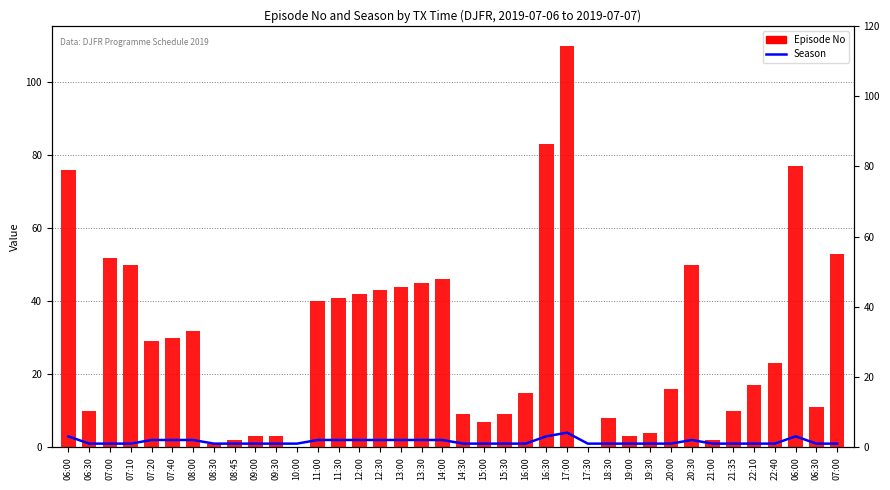

Where is Season nearest to the value 2?

07:20